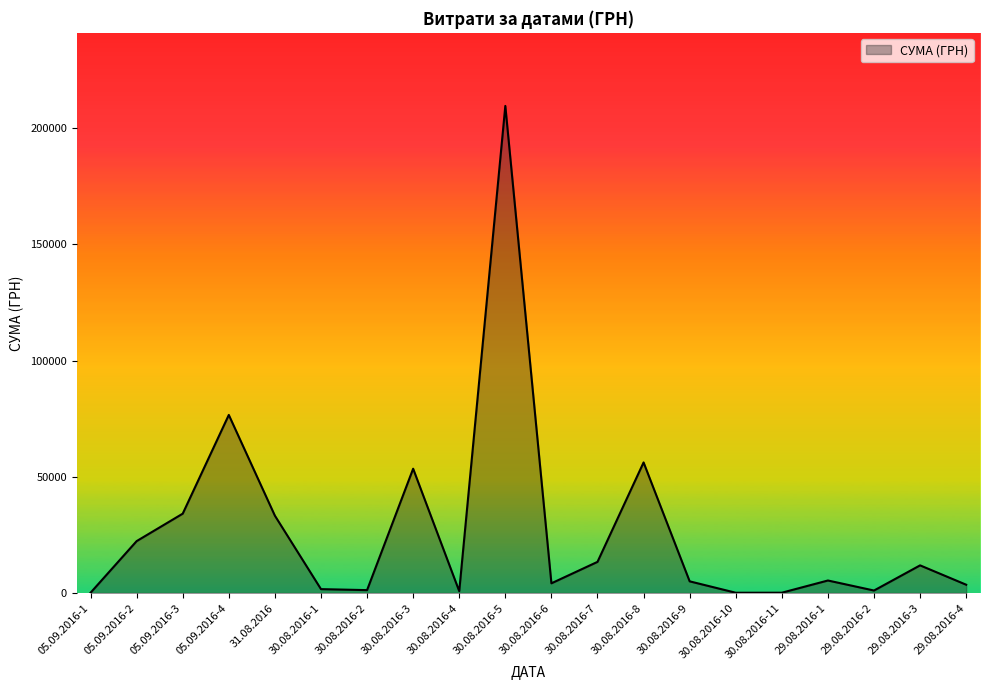

Count the number of values greater than 5381.

10